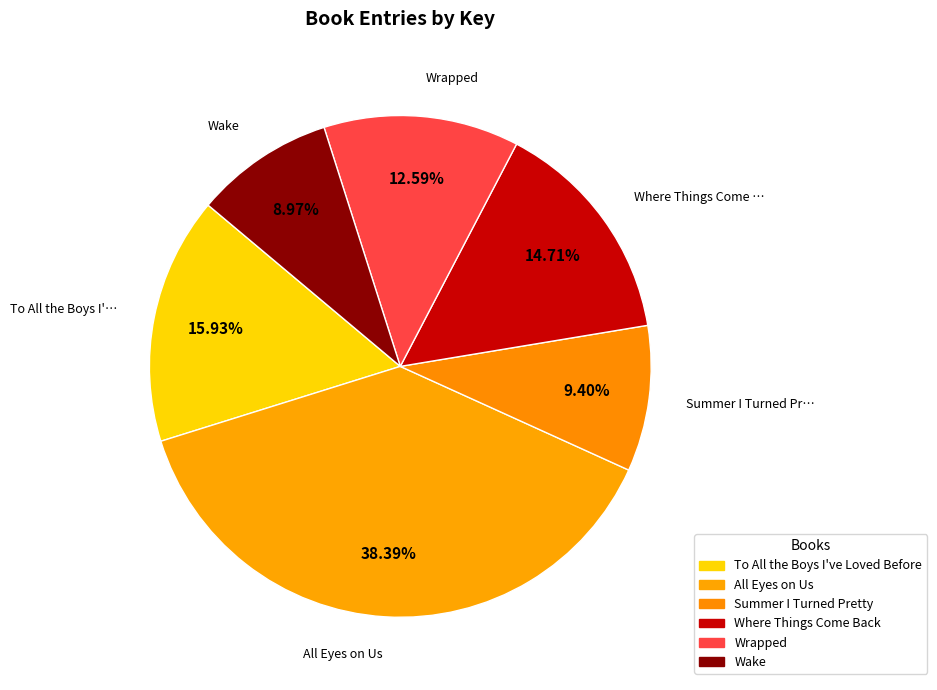

Combined, what portion of the pie is Wake and Summer I Turned Pretty?

18.4%